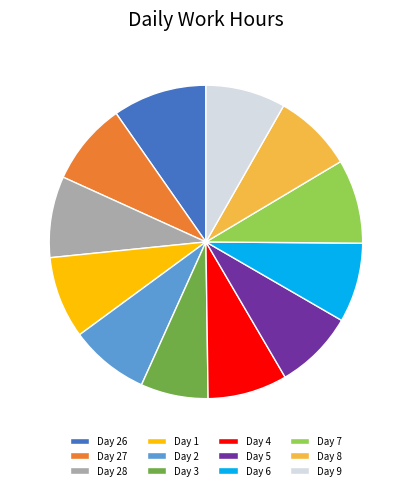

How many segments does this pie chart have?

12